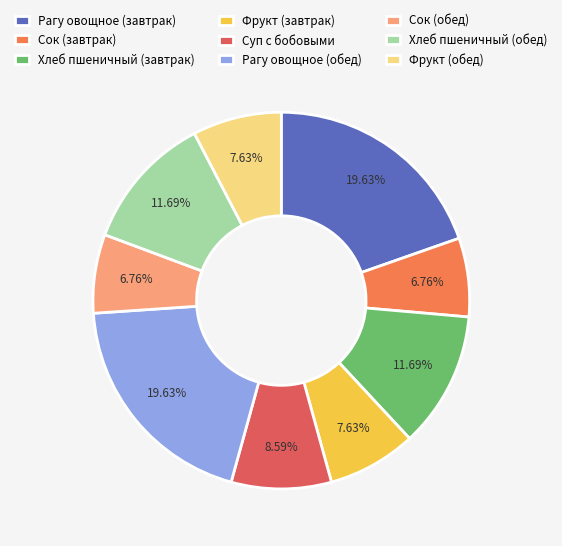

To the nearest percent, what is the difference between the largest and smallest slice percentages?

13%